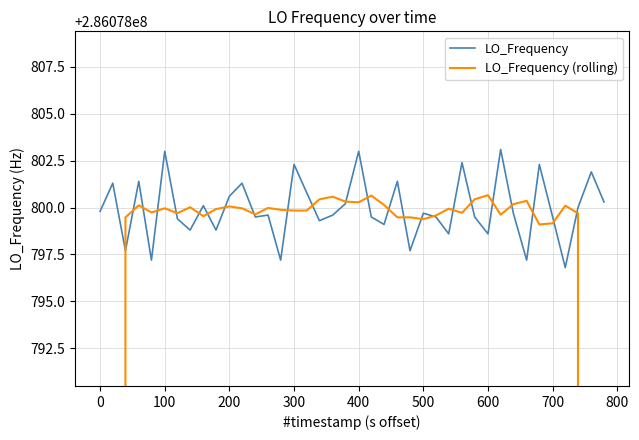

What are all the series names shown in the legend?

LO_Frequency, LO_Frequency (rolling)